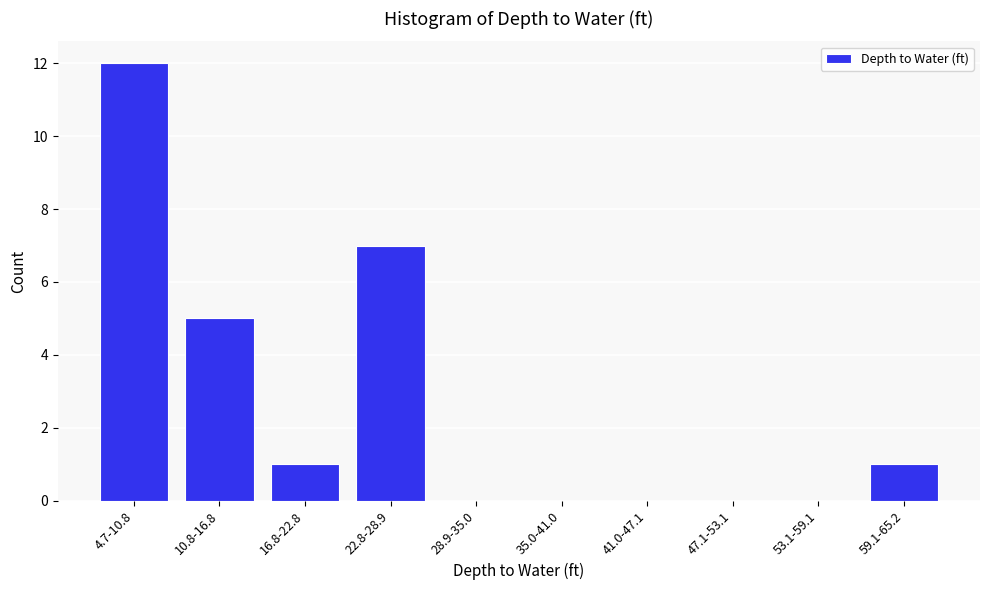

Reading left to right, transcribe all the data shown in this chart.

4.7-10.8=12	10.8-16.8=5	16.8-22.8=1	22.8-28.9=7	28.9-35.0=0	35.0-41.0=0	41.0-47.1=0	47.1-53.1=0	53.1-59.1=0	59.1-65.2=1